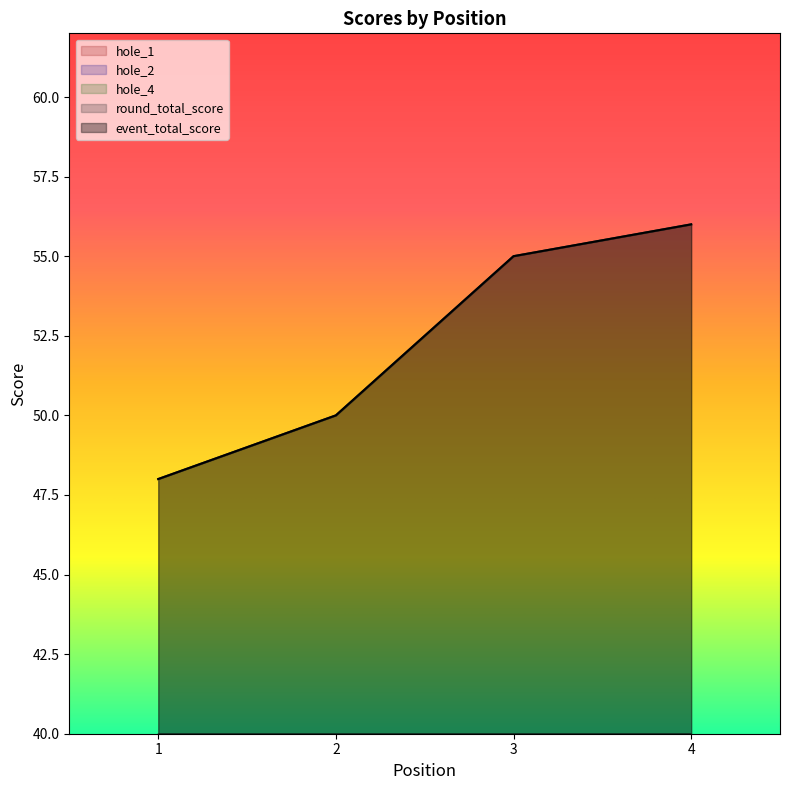

The value of hole_1 at 3 is 3. True or false?

False